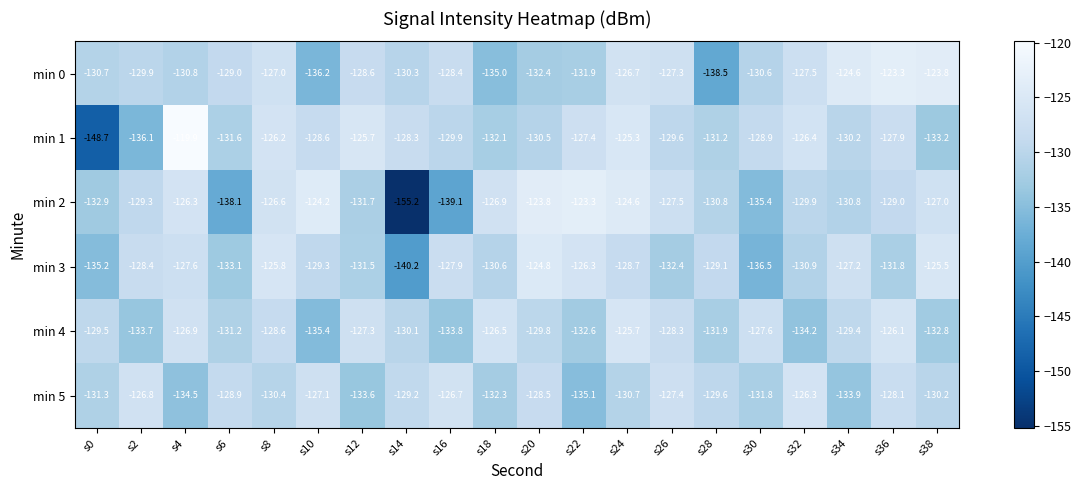

What is the smallest value displayed?

-155.2